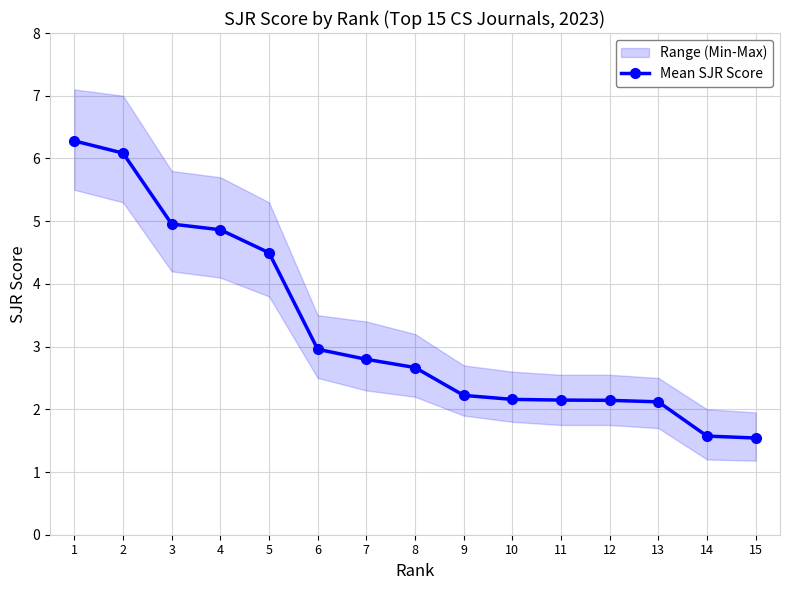

Reading left to right, list all the values displayed in this chart.

1=6.3	2=6.1	3=5.0	4=4.9	5=4.5	6=3.0	7=2.8	8=2.7	9=2.2	10=2.2	11=2.1	12=2.1	13=2.1	14=1.6	15=1.5